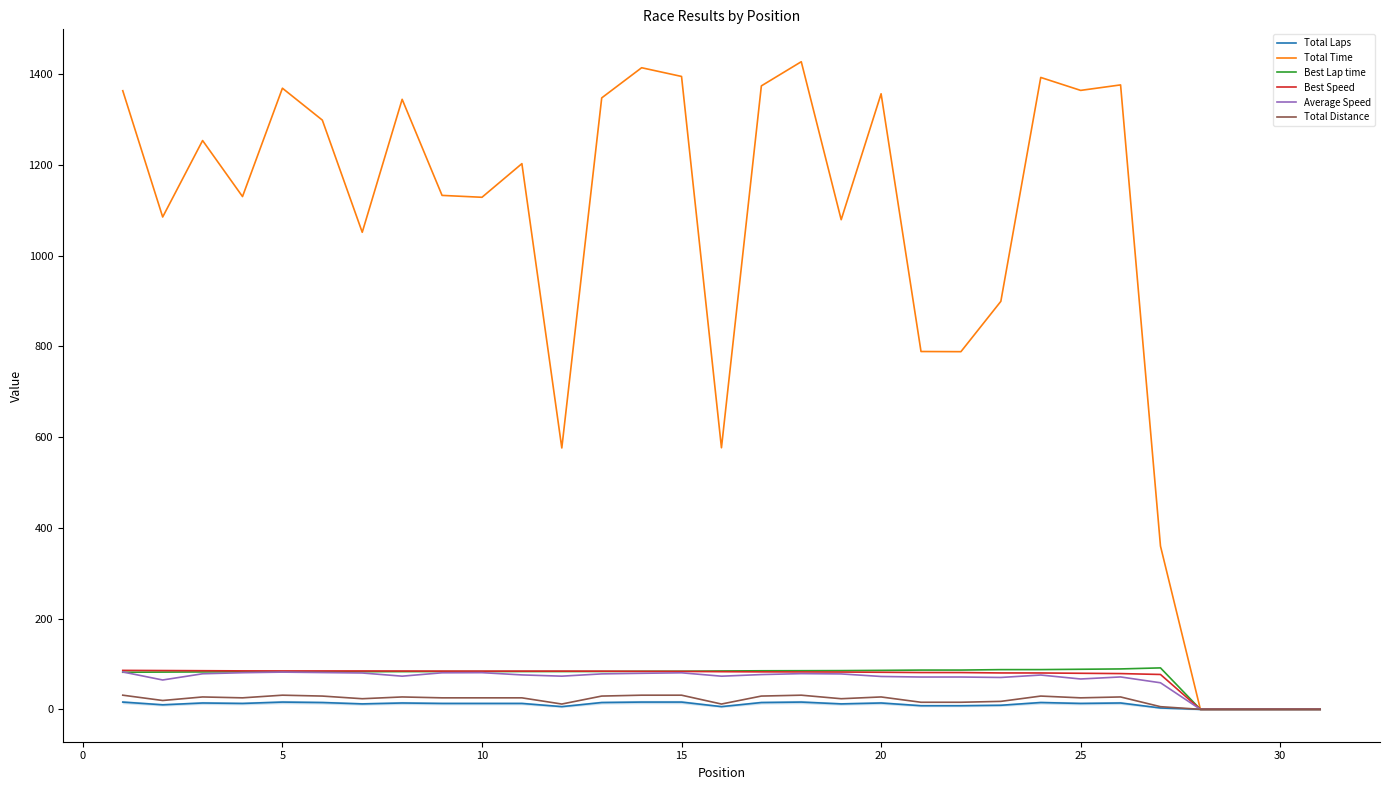

What is the greatest value displayed?

1427.4